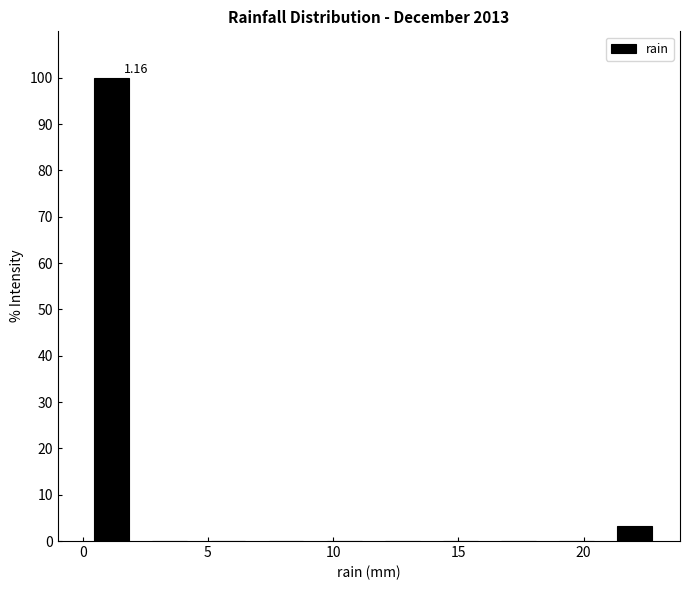

Over which range of the x-axis is the bar tallest?

0.0 to 2.5